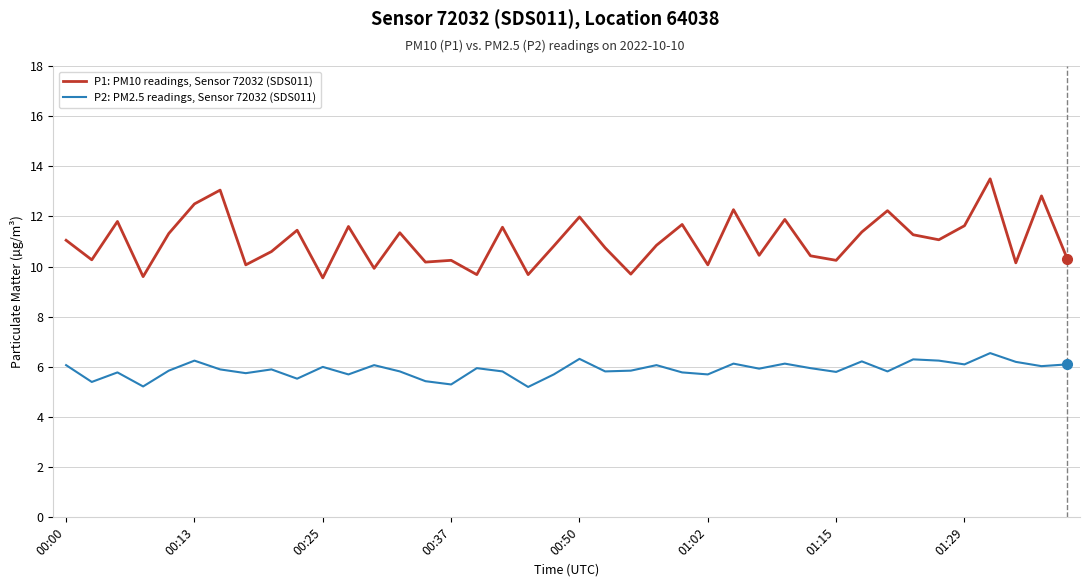

Rank the series by their average value, from highest to lowest.

P1: PM10 readings, Sensor 72032 (SDS011), P2: PM2.5 readings, Sensor 72032 (SDS011)